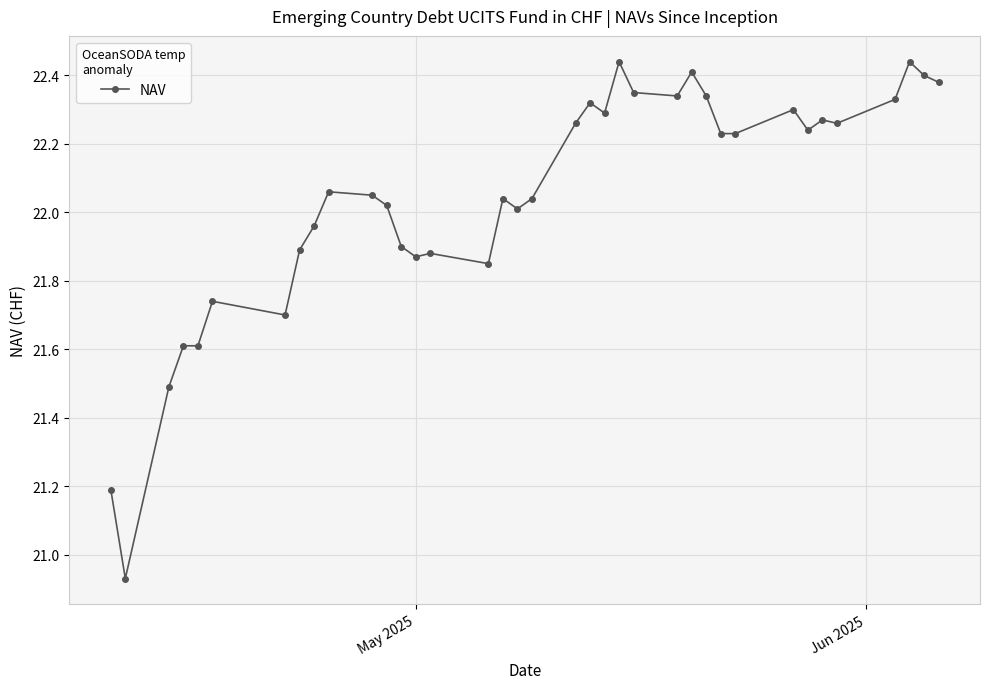

What is the difference between the second highest and minimum values?

1.5